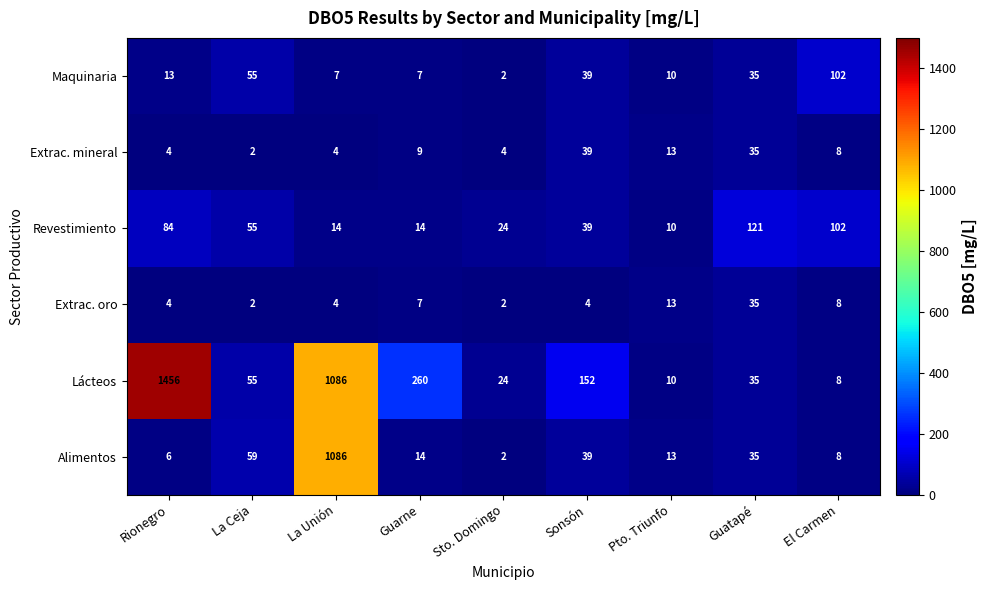

Count the number of categories in the chart.

9